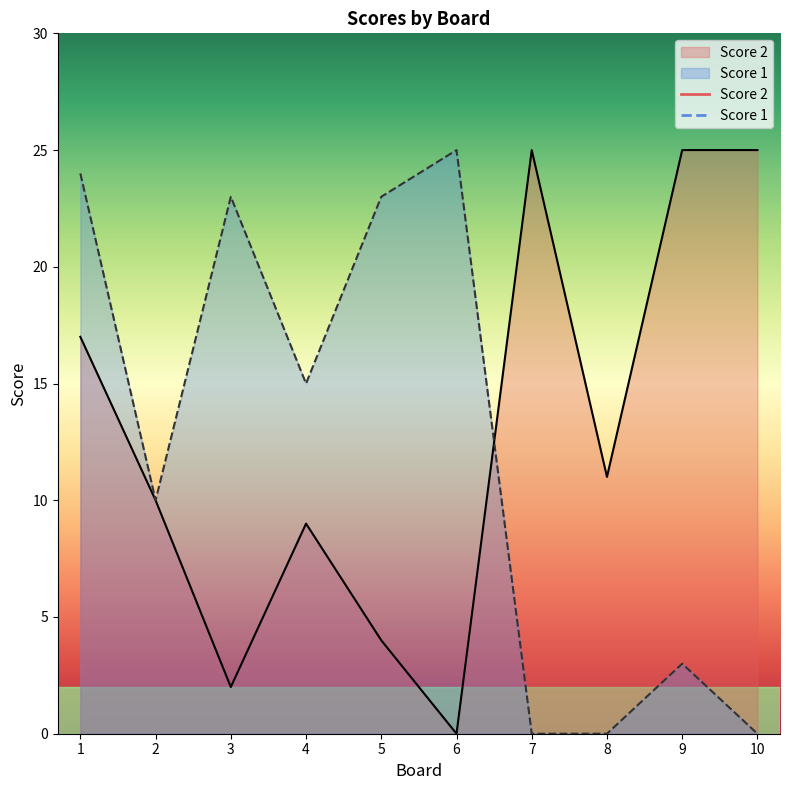

Where is the first local minimum for Score 1?

2